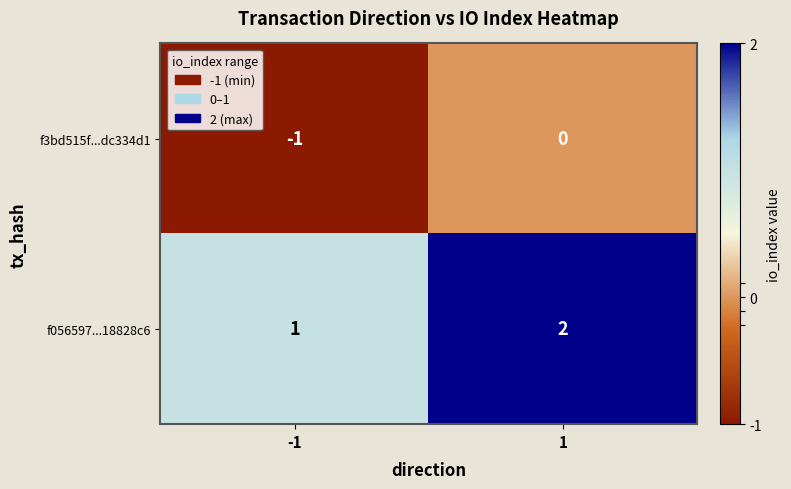

Is the value of f3bd515f...dc334d1 at -1 greater than the value of f056597...18828c6 at -1?

No